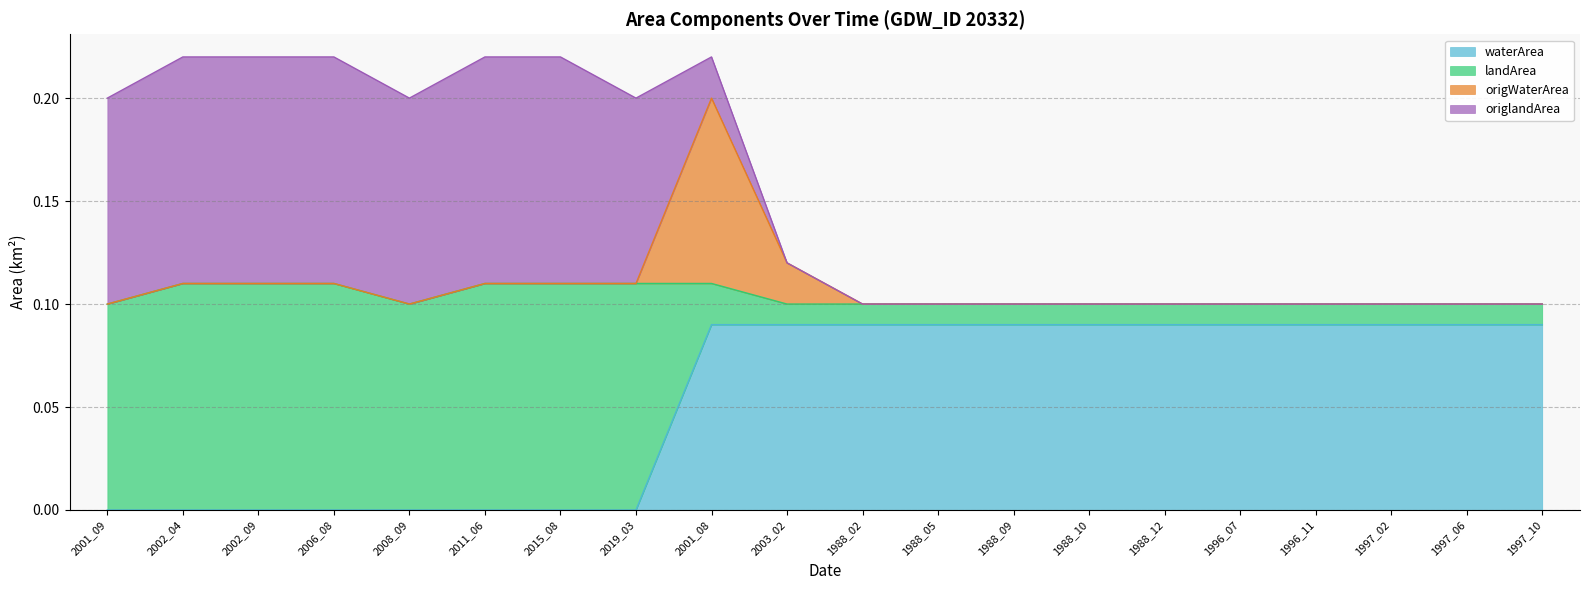

What is the label of the 15th point from the right?

2011_06